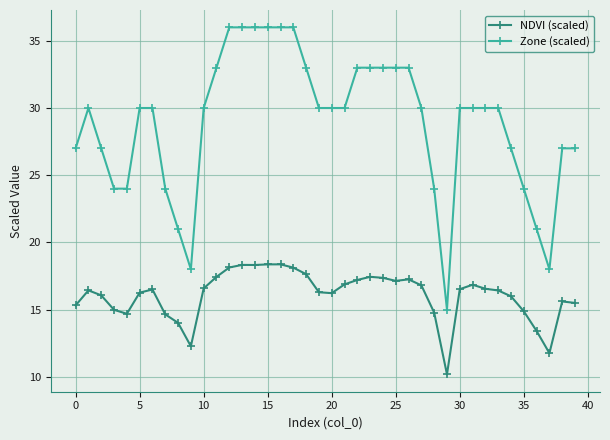

Count the number of categories in the chart.

40